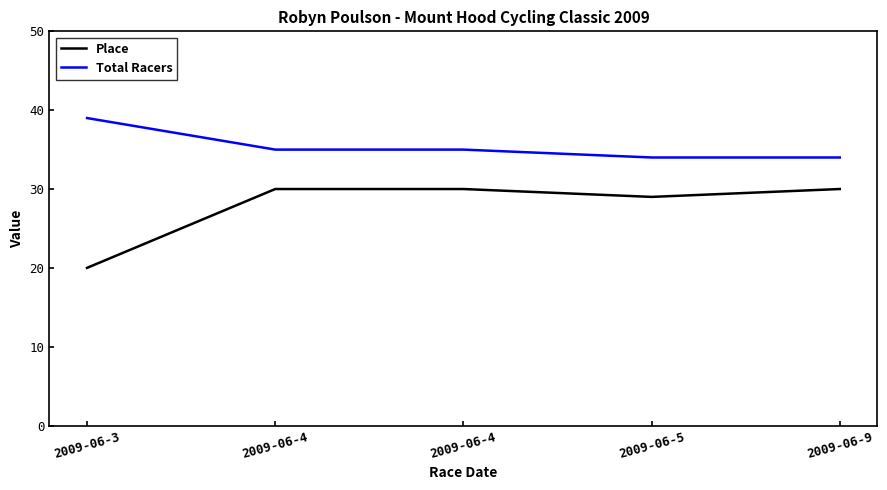

What is the sum of the Total Racers values at 2009-06-9 and 2009-06-3?

73